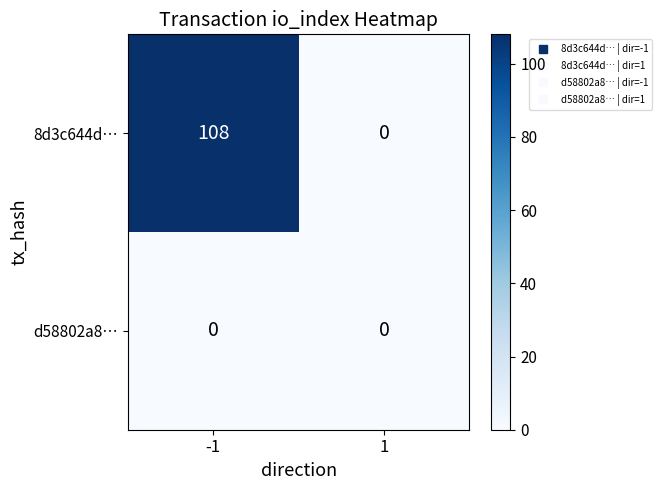

List the series in order of their peak value, highest first.

8d3c644d…, d58802a8…